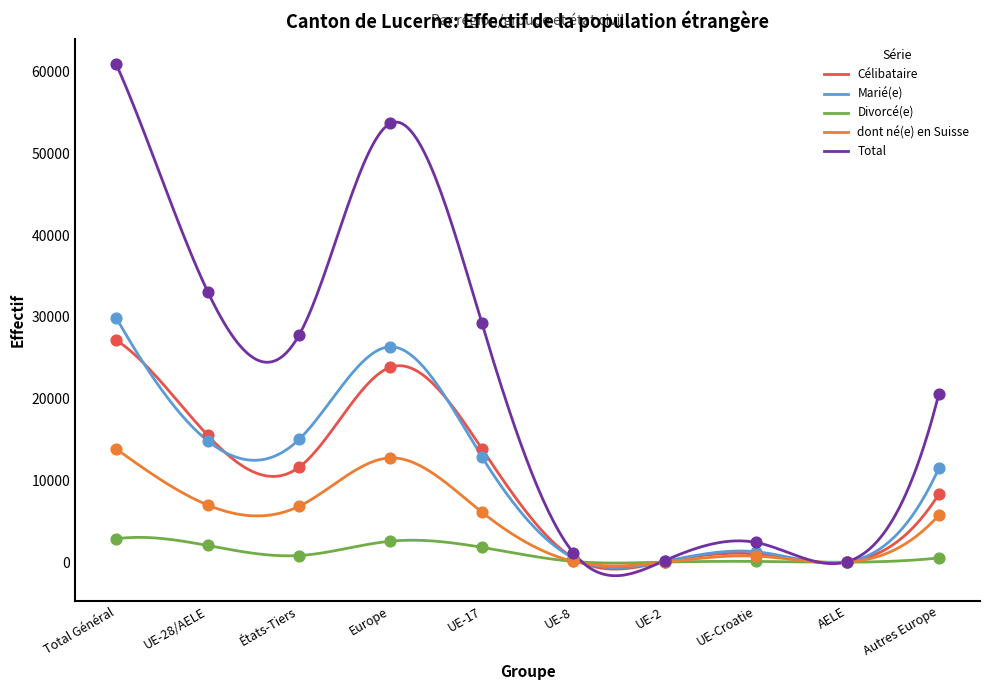

Which series contains the lowest Y value?

dont né(e) en Suisse